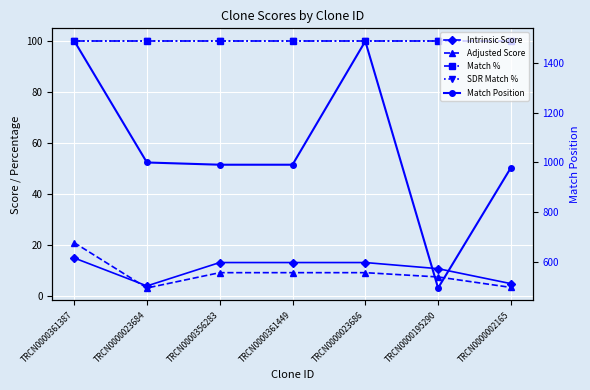

Is the value of Intrinsic Score at TRCN0000361387 greater than the value of SDR Match % at TRCN0000361449?

No